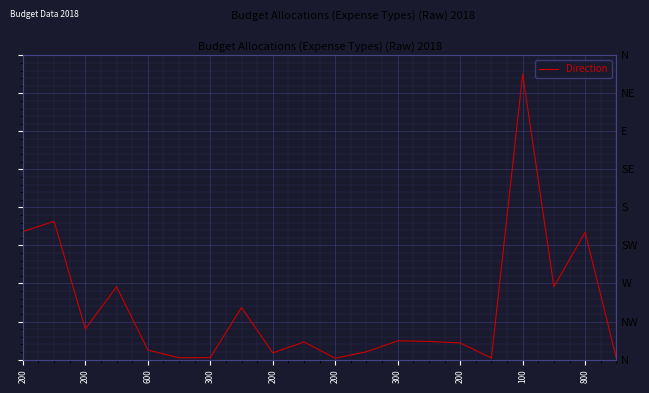

How many lines are shown in the chart?

1